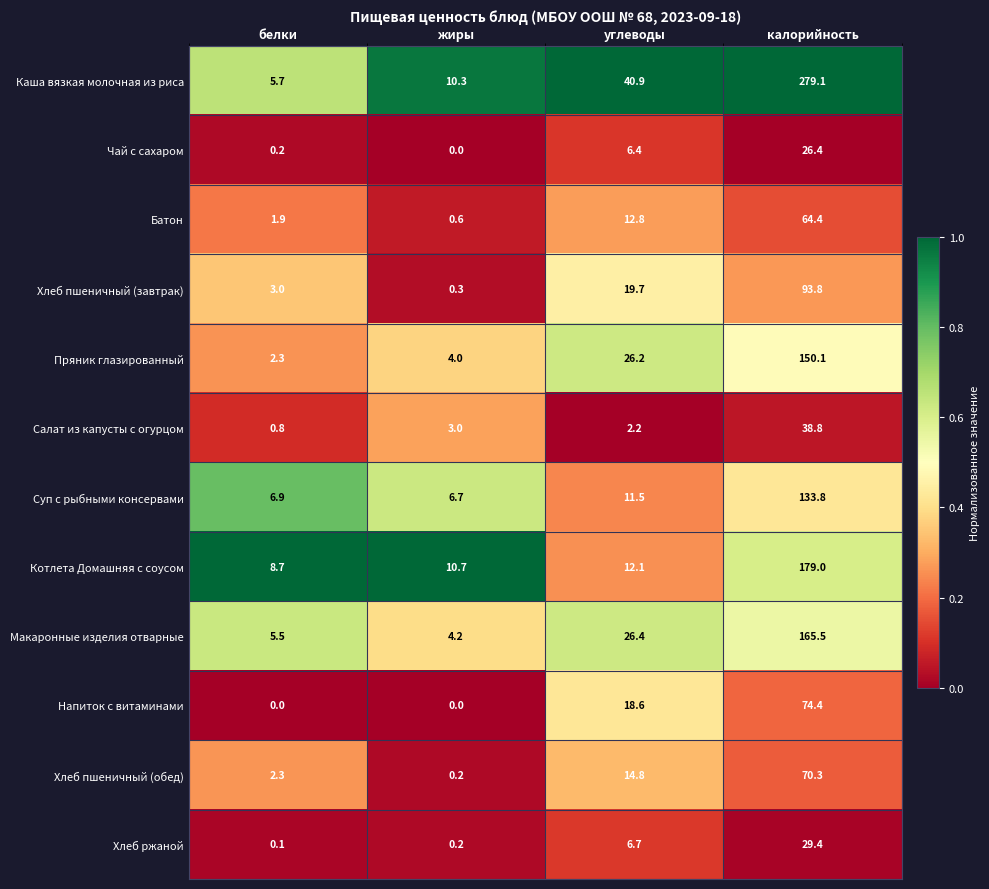

What is the spread (max minus min) of values at углеводы?

38.7